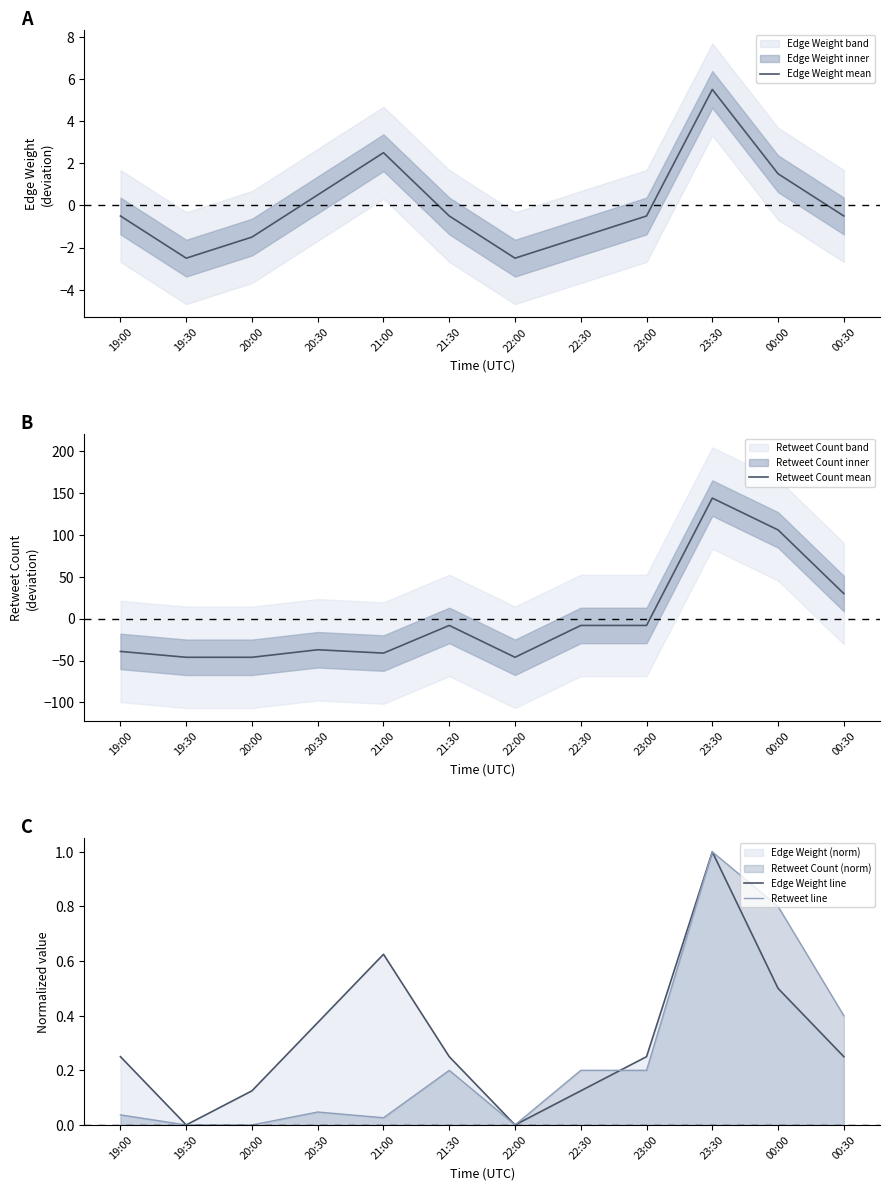

The value of Retweet Count mean at 23:30 is 212.3. True or false?

False